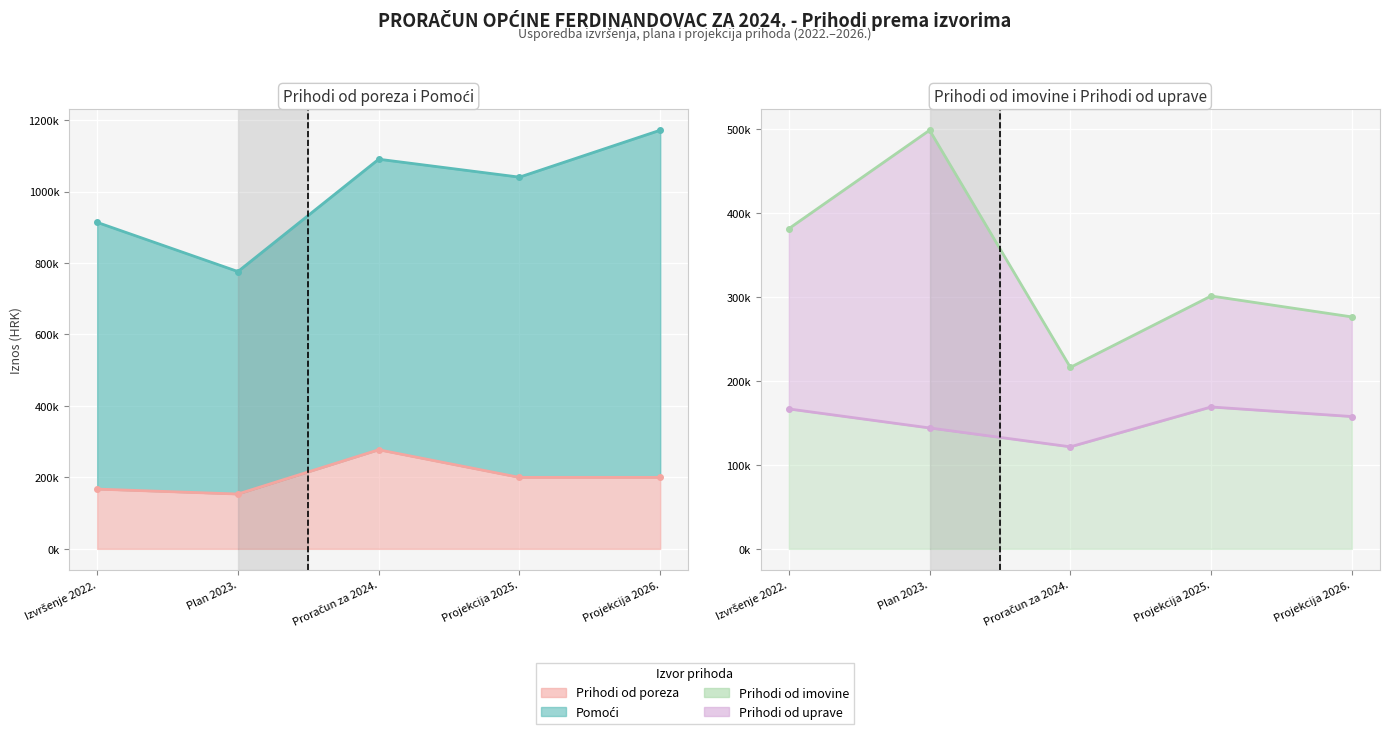

At how many categories does at least one series exceed 443764?

5